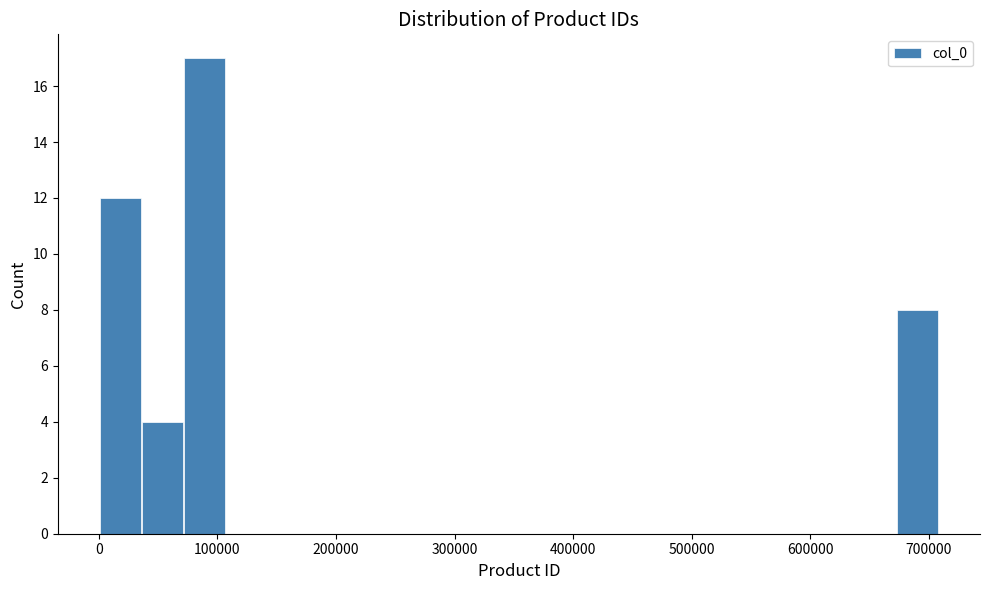

Around what value on the x-axis is the tallest bar? Give the approximate position of its centre, as read against the axis.

90000